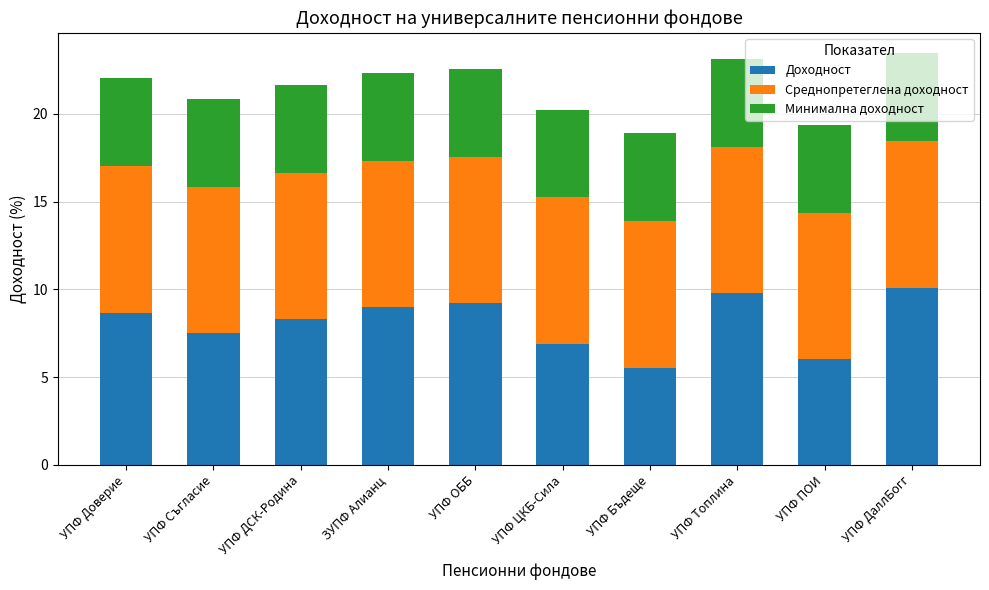

What are all the series names shown in the legend?

Доходност, Среднопретеглена доходност, Минимална доходност